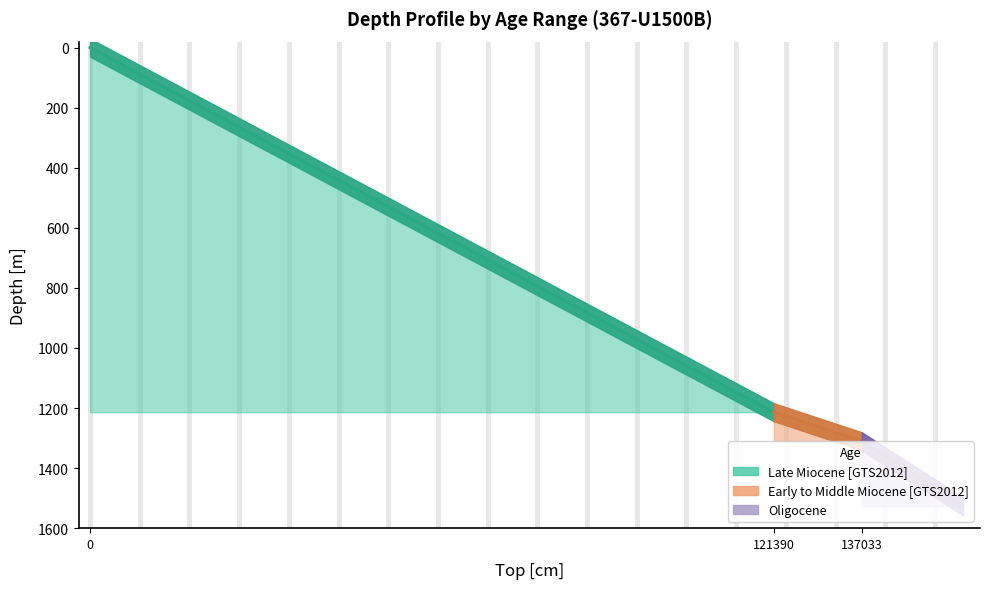

What is the difference between the maximum and minimum values in the Top Depth [m] series?

1311.0